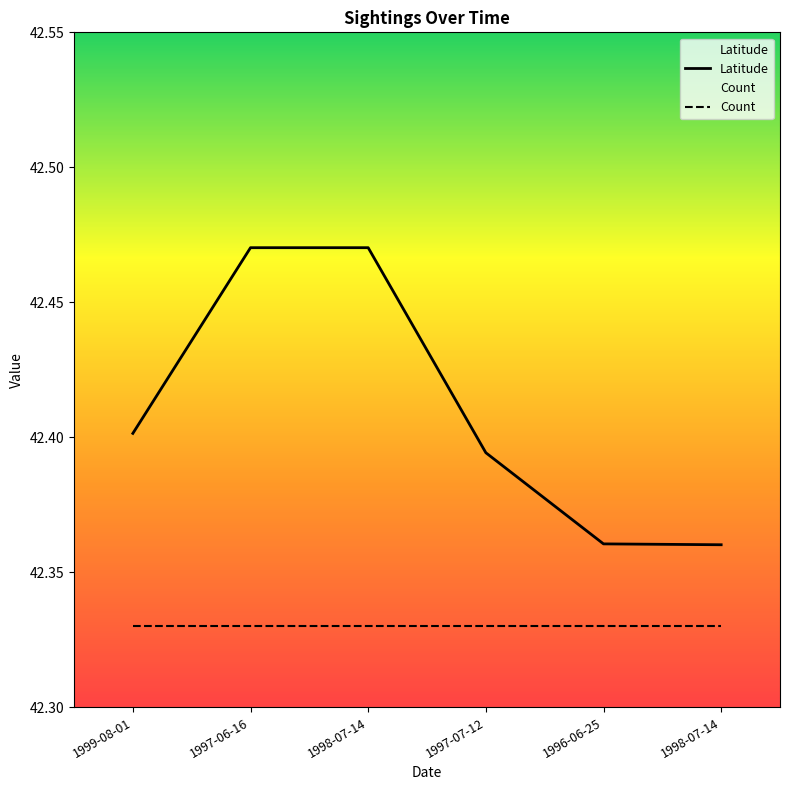

What is the label of the 5th point from the left?

1996-06-25